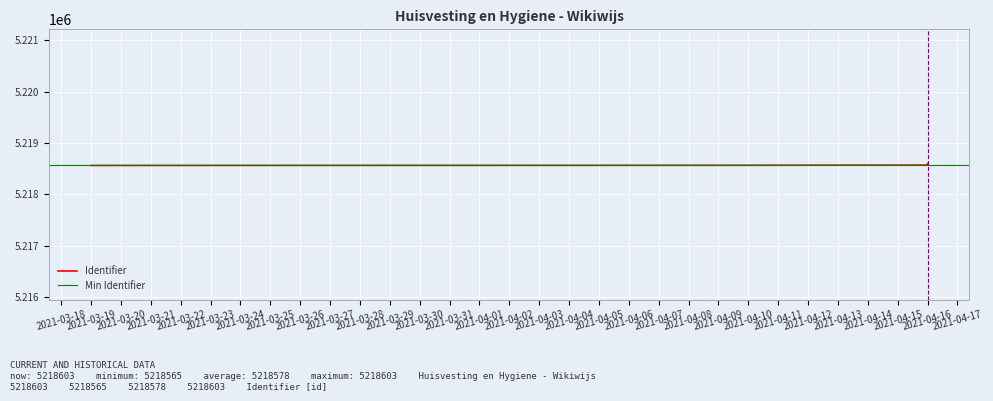

Where is the data nearest to the value 5218584?

2021-04-16